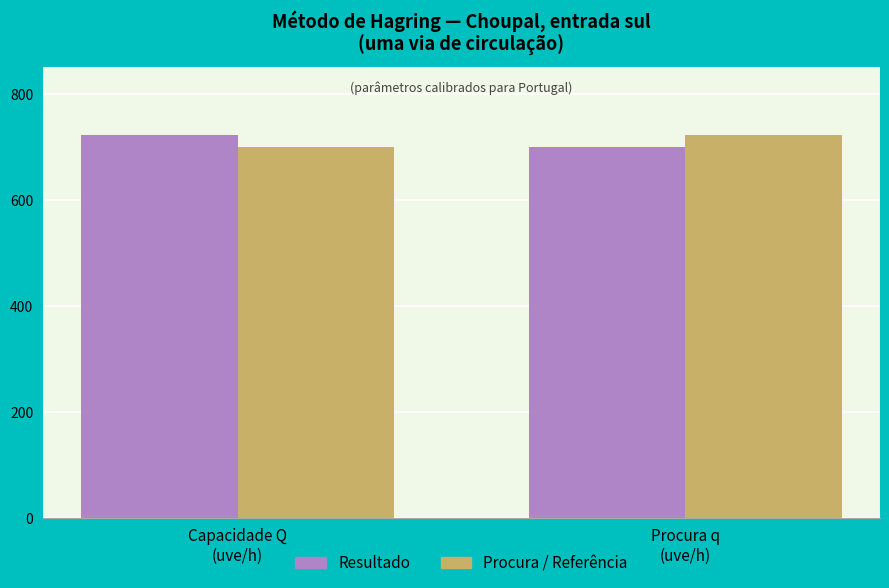

The value of Resultado at Procura q
(uve/h) is 700.0. True or false?

True